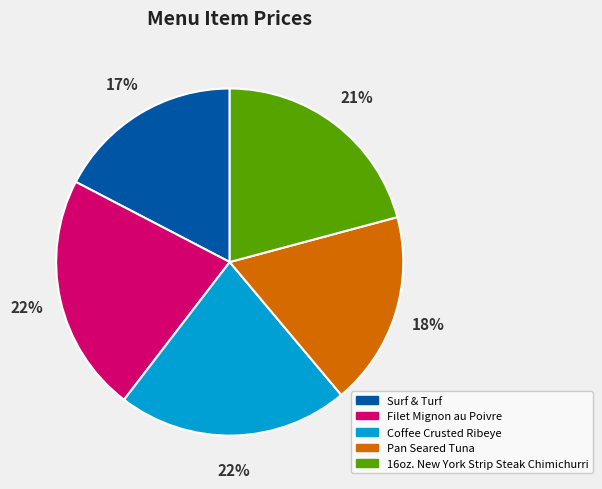

How many slices are in this pie chart?

5